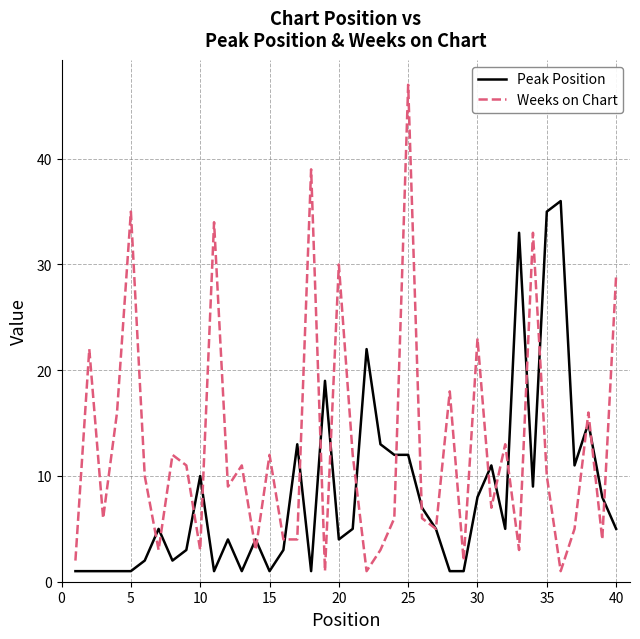

Which series has the largest total across all categories?

Weeks on Chart